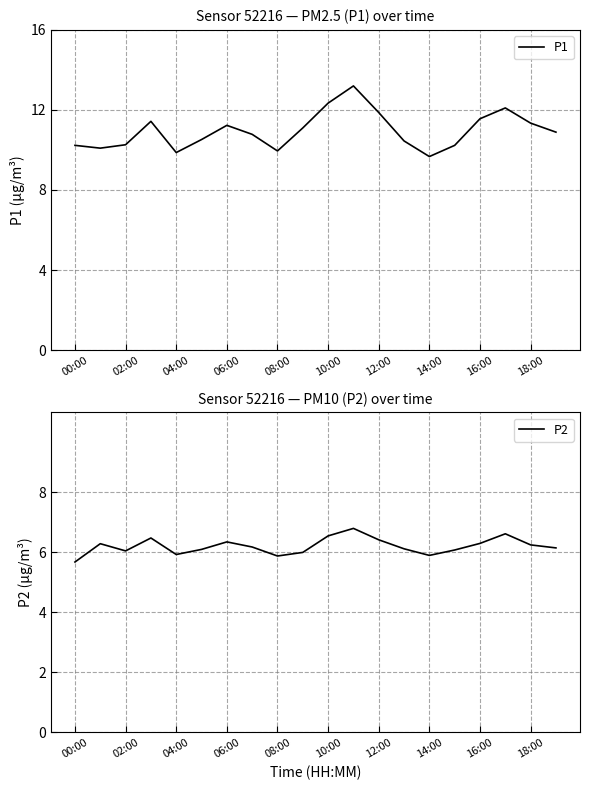

Between 10 and 14:00, which is larger?

10